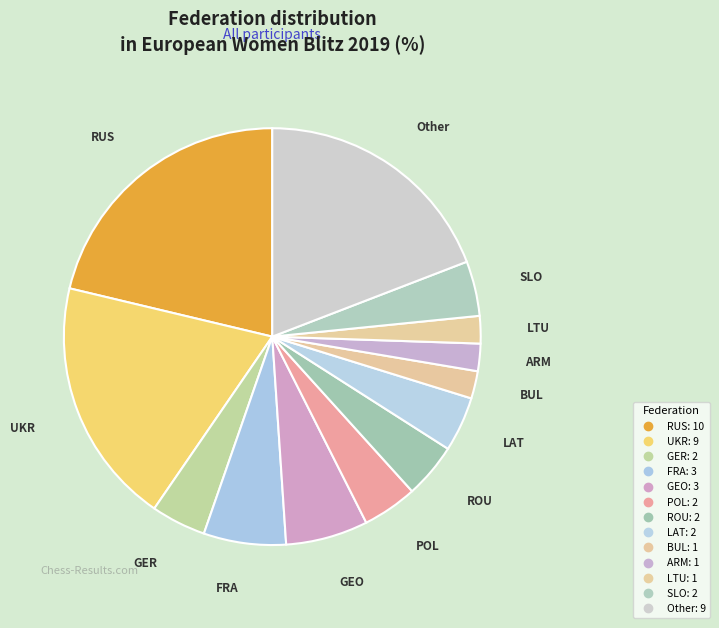

How many segments does this pie chart have?

13